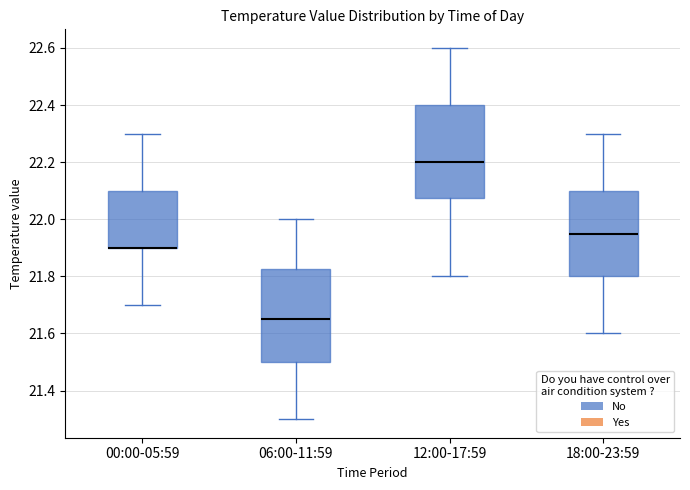

Reading left to right, read every box against the y-axis: the position of its median line, the range the box covers, and the ends of its whiskers. The values are not printed on the chart, so give them approximately, as read against the axis.

00:00-05:59: median 21.90 (drawn on the box's lower edge), box 21.90 to 22.10, whiskers 21.70 to 22.30
06:00-11:59: median 21.66, box 21.50 to 21.82, whiskers 21.30 to 22.00
12:00-17:59: median 22.20, box 22.08 to 22.40, whiskers 21.80 to 22.60
18:00-23:59: median 21.96, box 21.80 to 22.10, whiskers 21.60 to 22.30